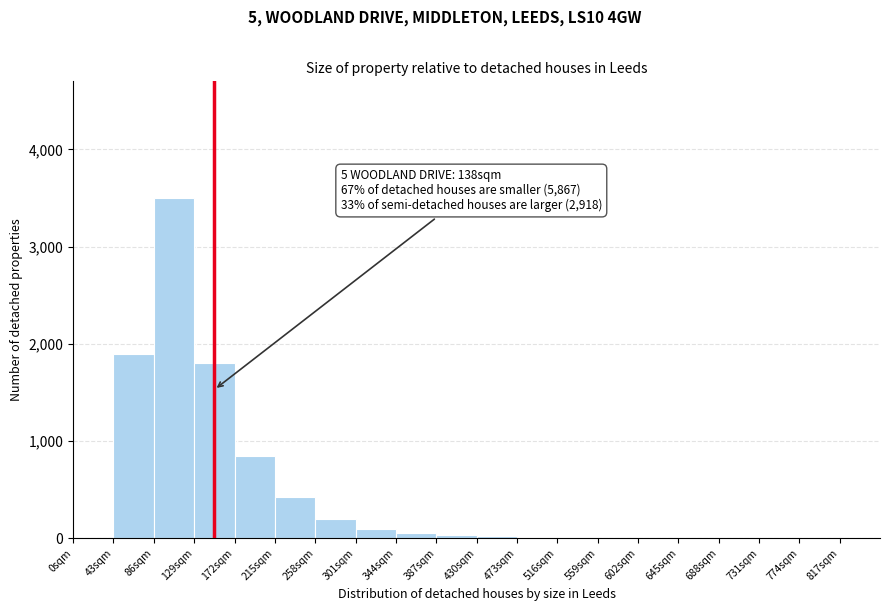

Which range on the x-axis has the tallest bar?

86 to 129